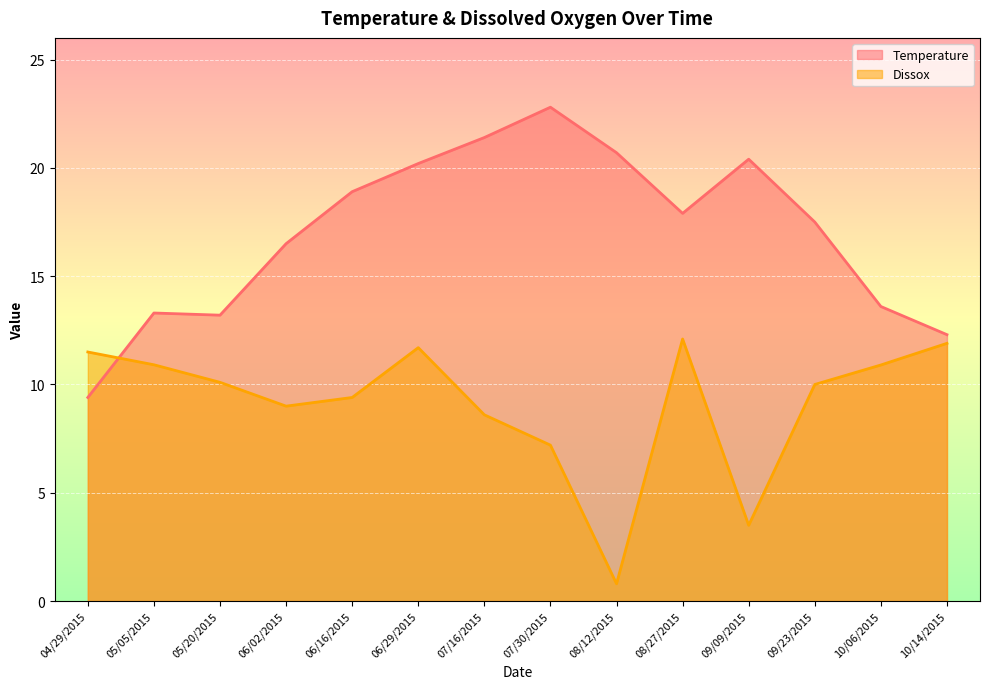

What is the minimum value shown in the chart?

0.8